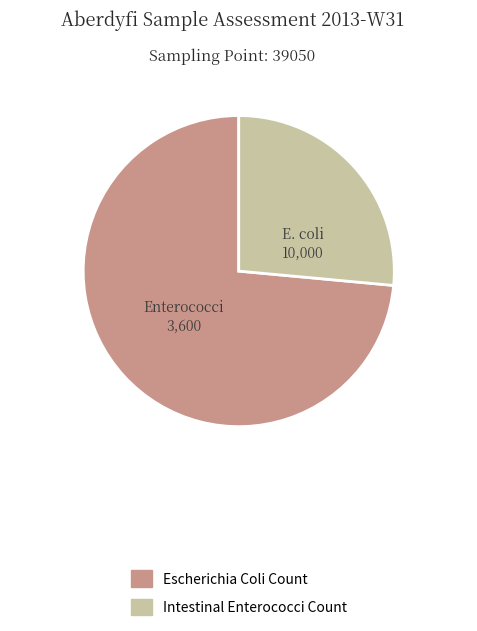

Does any single category account for the majority?

Yes